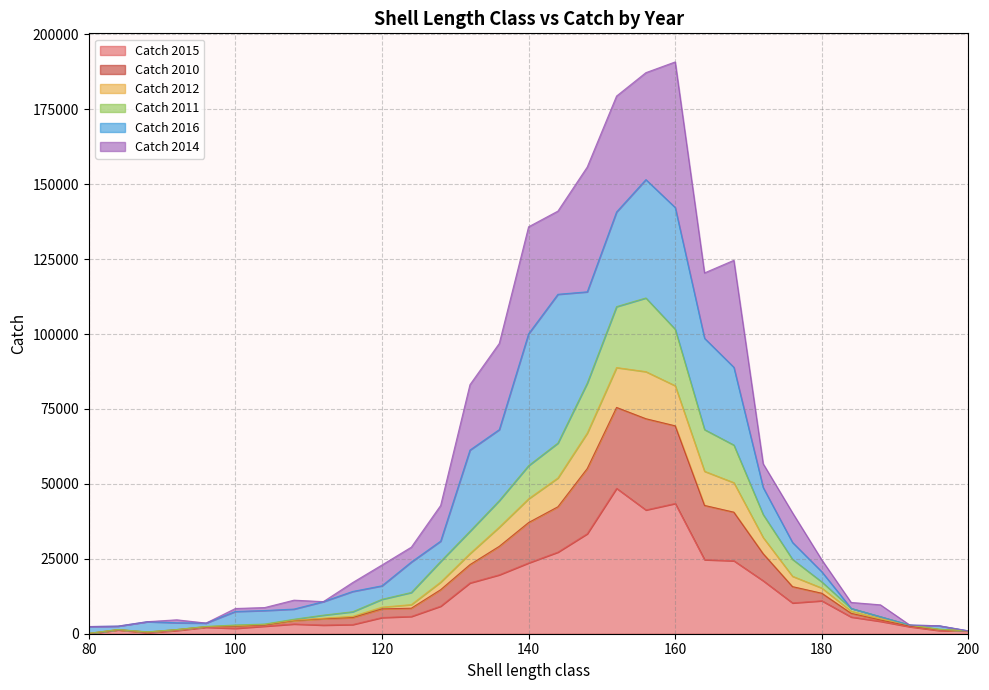

Which has a higher value, 156 or 124?

156